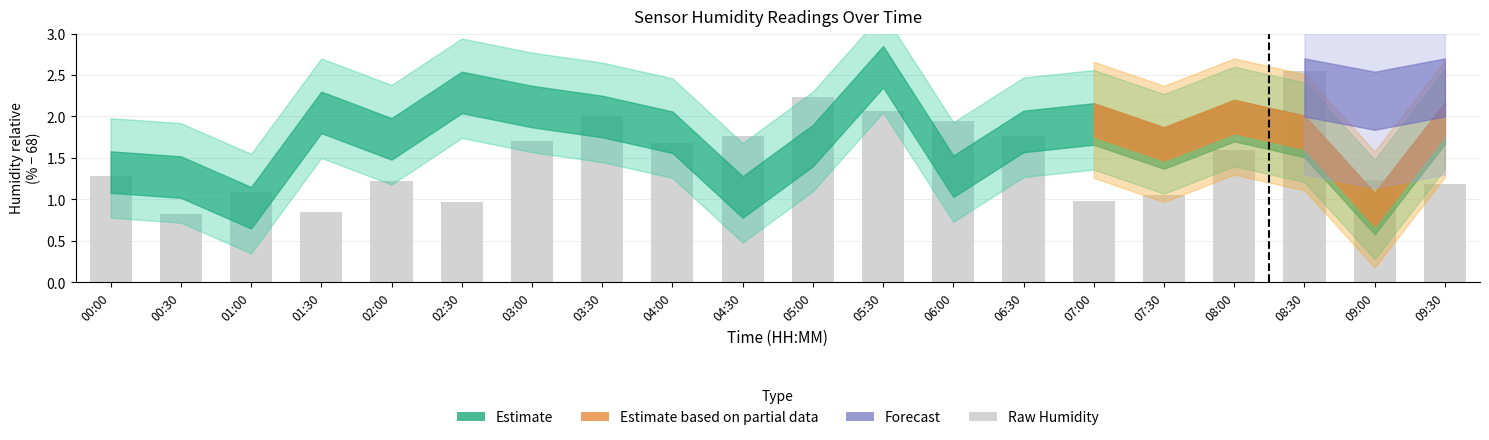

What is the label of the 16th bar from the left?

07:30